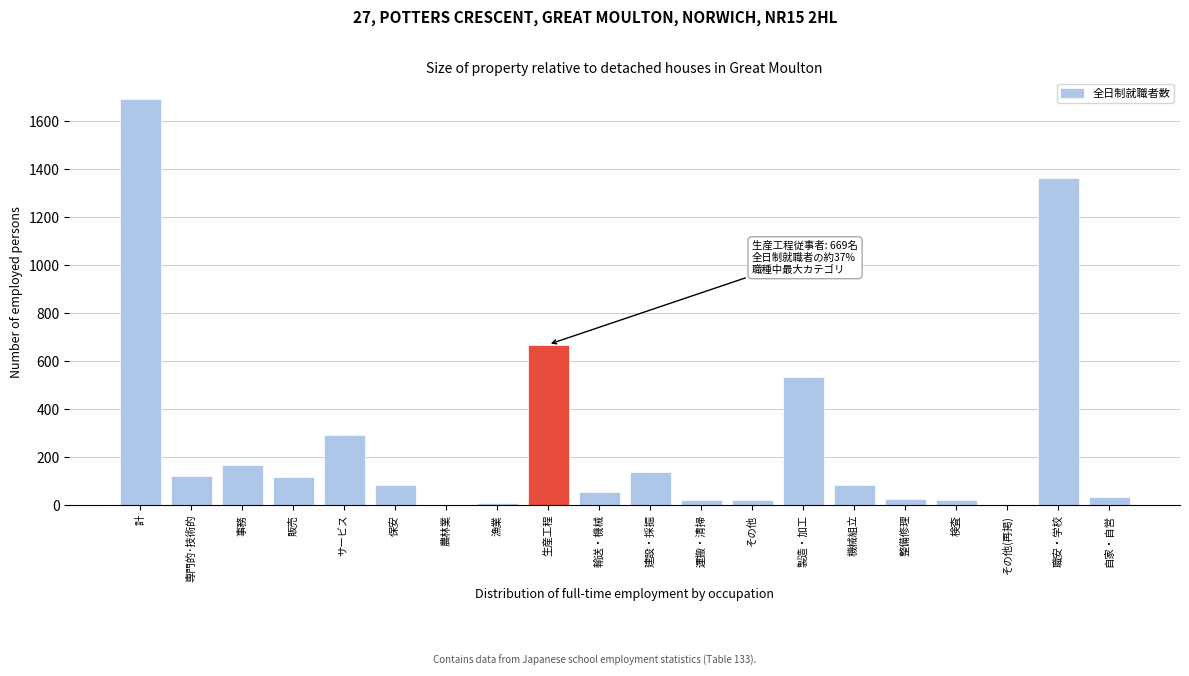

Which category has the highest value across all series?

計